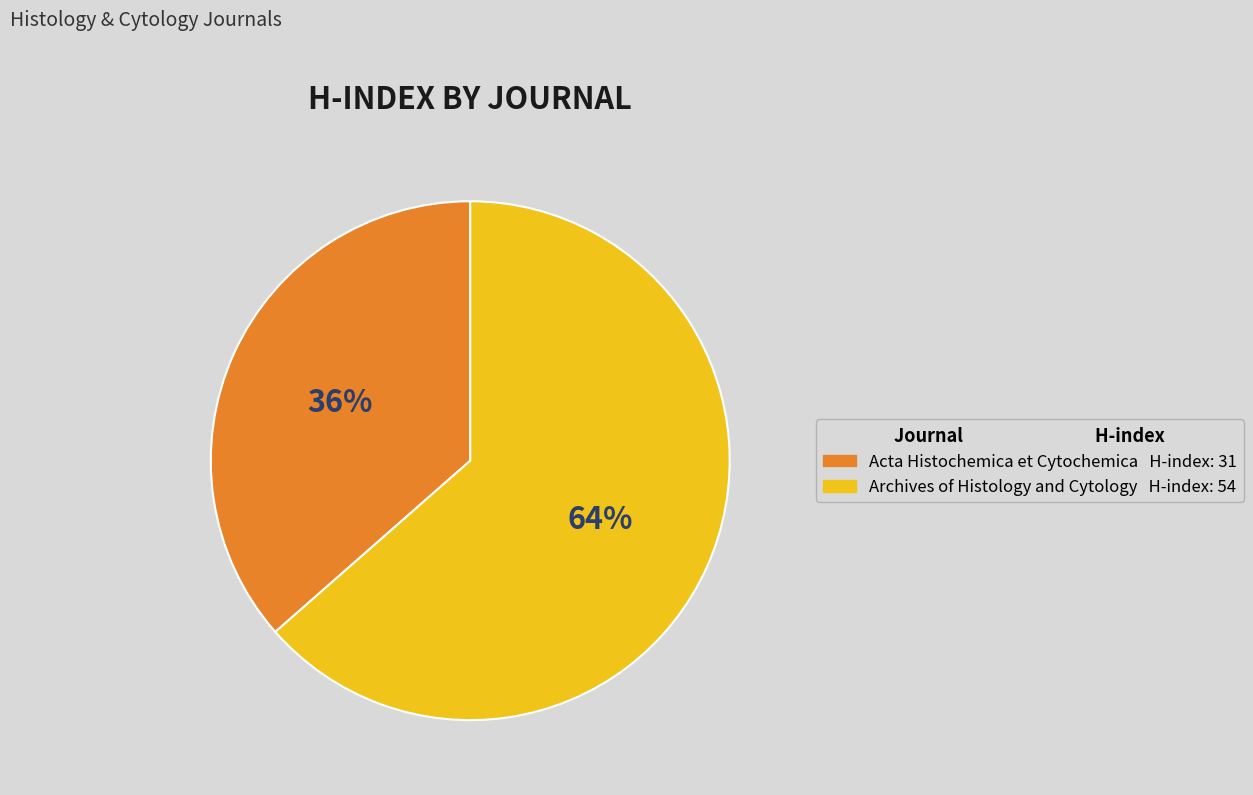

Count the number of slices in the pie.

2